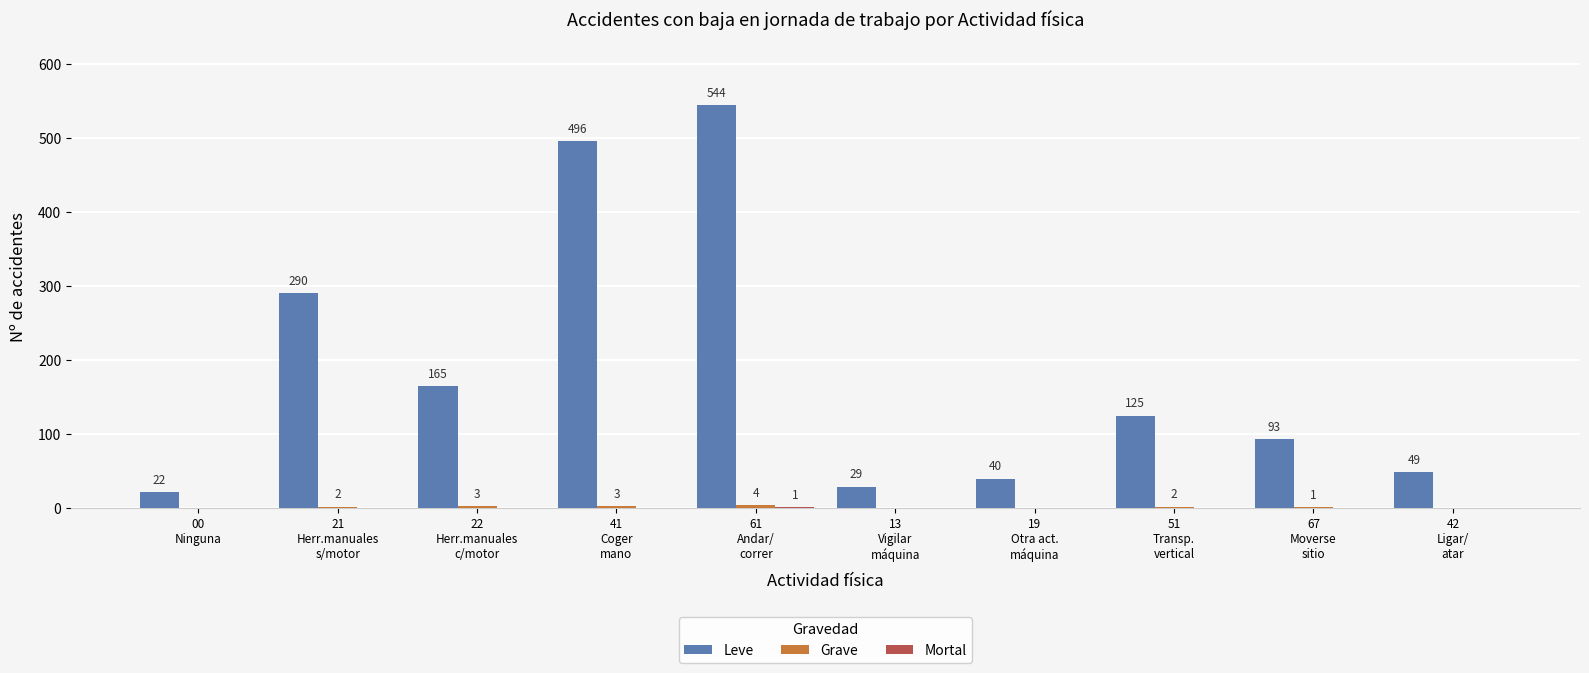

What is the sum of all Leve values?

1853